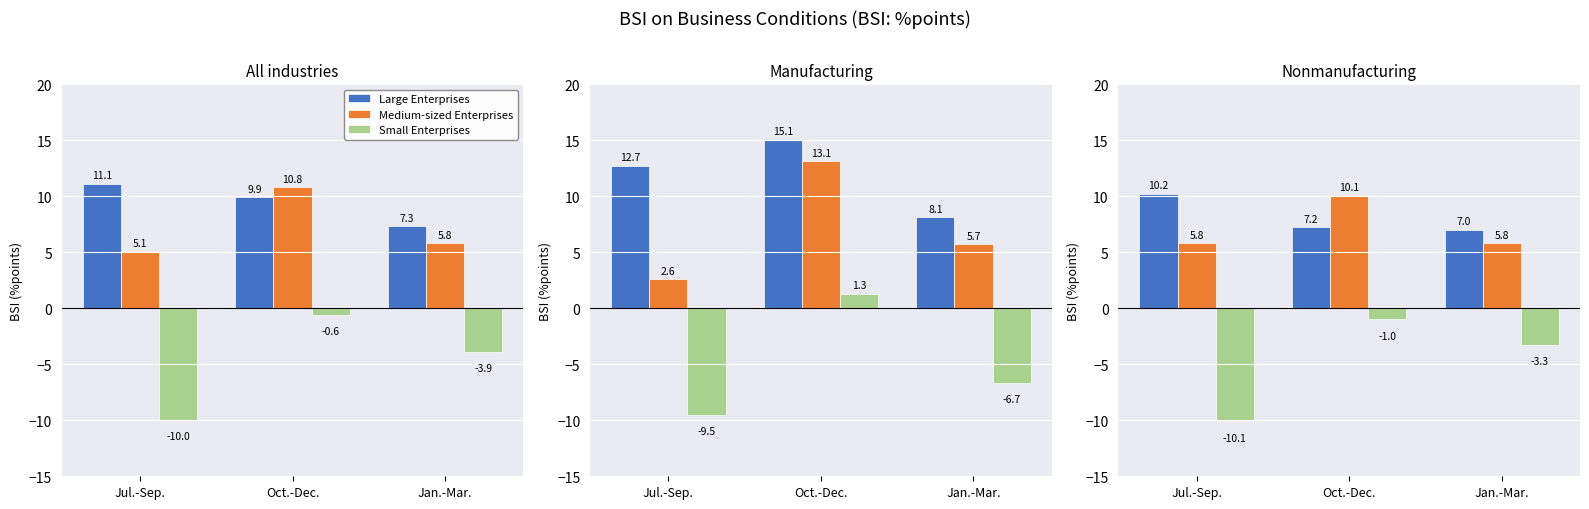

What is the label of the 2nd bar from the left?

Oct.-Dec.